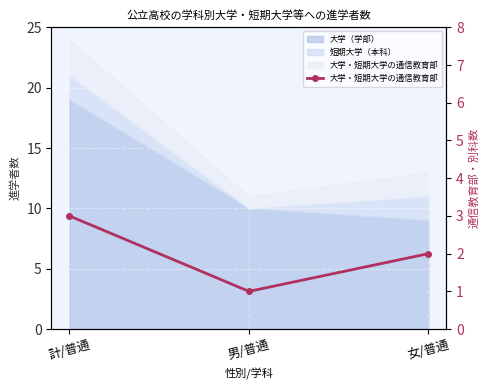

What is the label of the 2nd point from the right?

男/普通